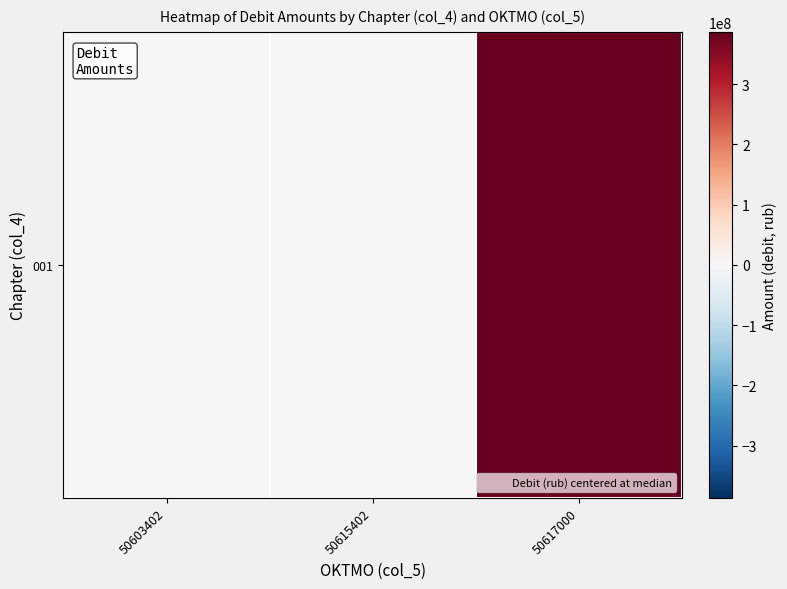

How many values are below zero?

1